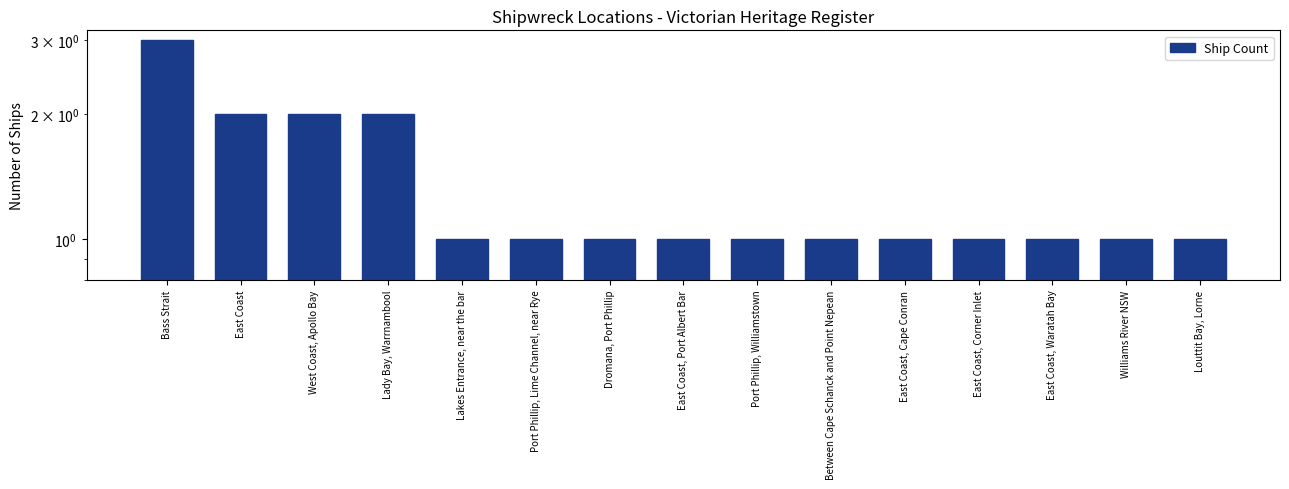

How many values exceed 1?

4